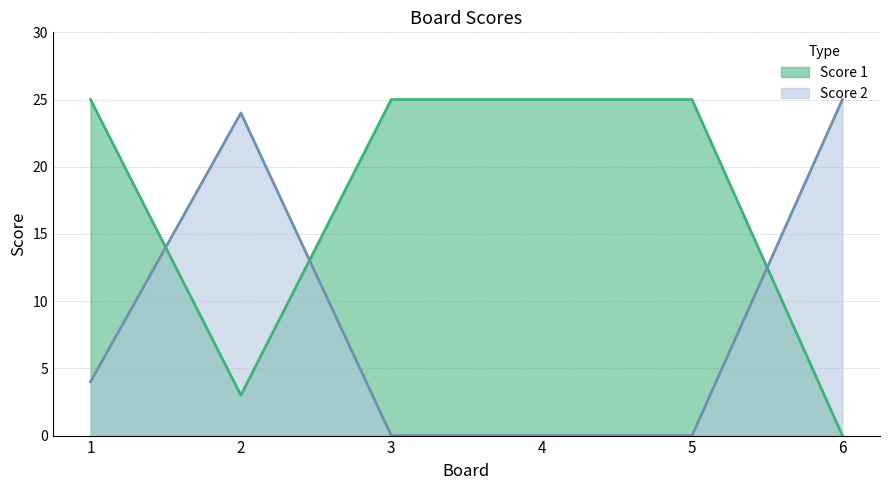

What are all the series names shown in the legend?

Score 1, Score 2